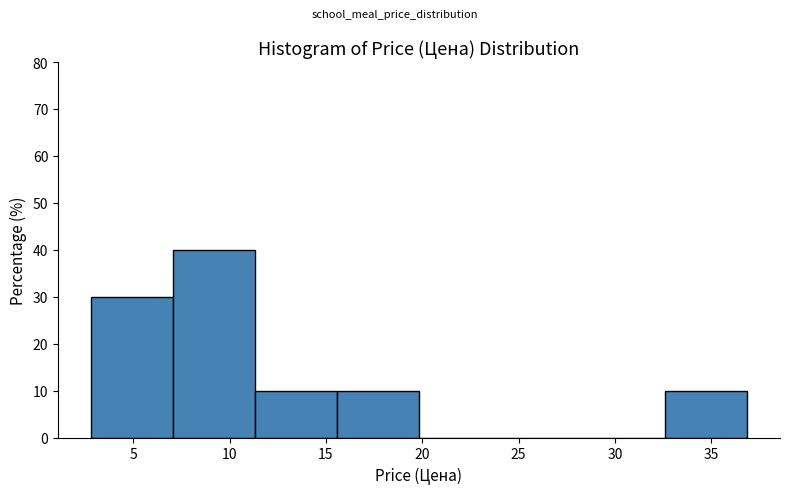

Reading left to right, list every bar in this chart as the range it spans on the x-axis followed by its height. Neither the bar edges nor the heights are printed on the chart, so give them approximately, as read against the axes.

3.0 to 7.0: 30
7.0 to 11.5: 40
11.5 to 15.5: 10
15.5 to 20.0: 10
20.0 to 24.0: 0
24.0 to 28.5: 0
28.5 to 32.5: 0
32.5 to 37.0: 10